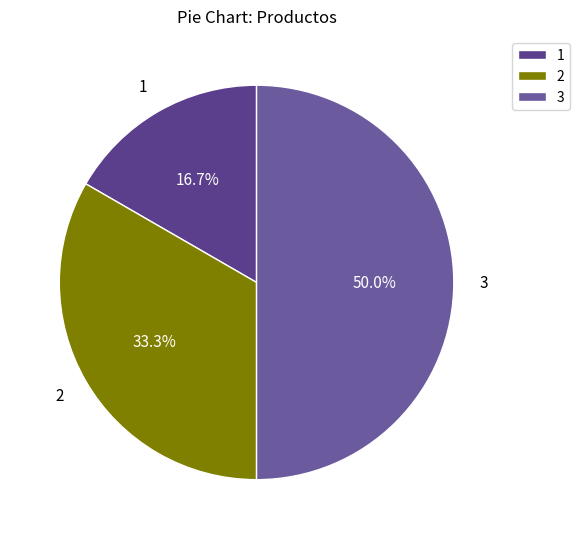

How much of the chart is everything except 3?

50.0%